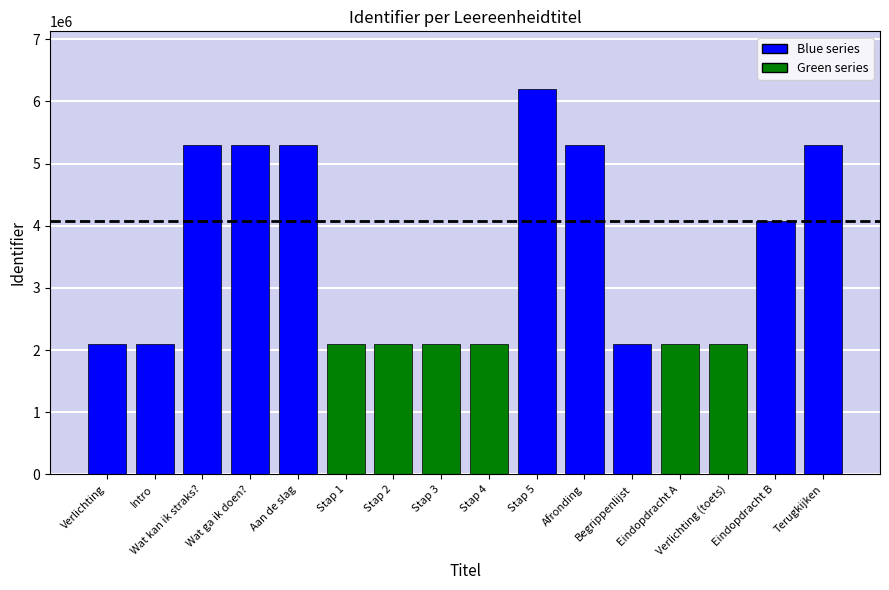

Is it true that the value at Verlichting (toets) is 1164679?

False